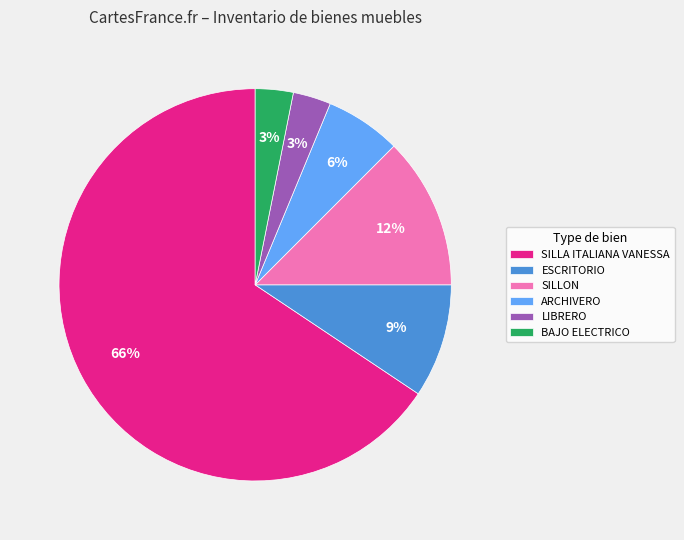

Is it true that ARCHIVERO is 1% of the pie?

False